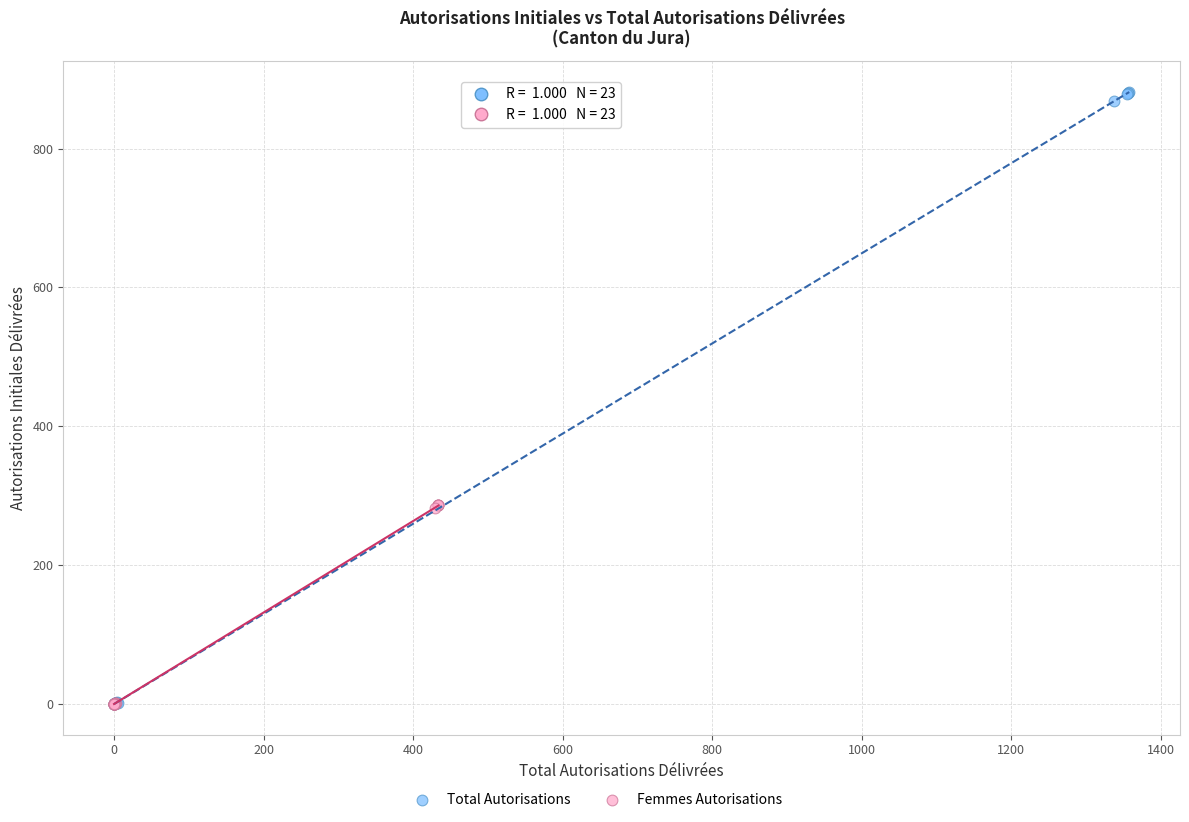

Which series has the largest Y range (max minus min)?

Total Autorisations